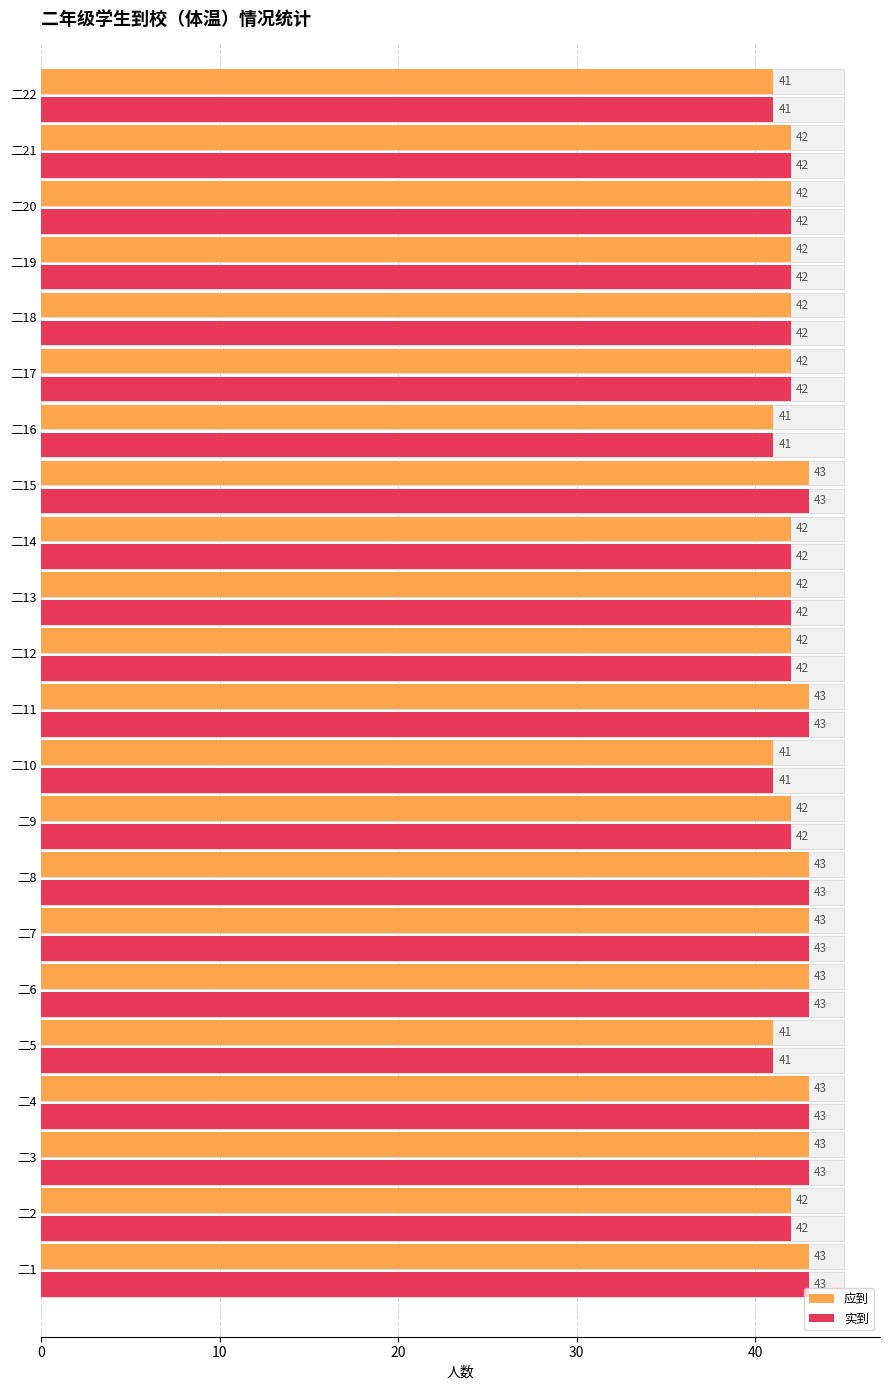

Reading left to right, what are all the values shown in this chart?

应到: 43	42	43	43	41	43	43	43	42	41	43	42	42	42	43	41	42	42	42	42	42	41
实到: 43	42	43	43	41	43	43	43	42	41	43	42	42	42	43	41	42	42	42	42	42	41